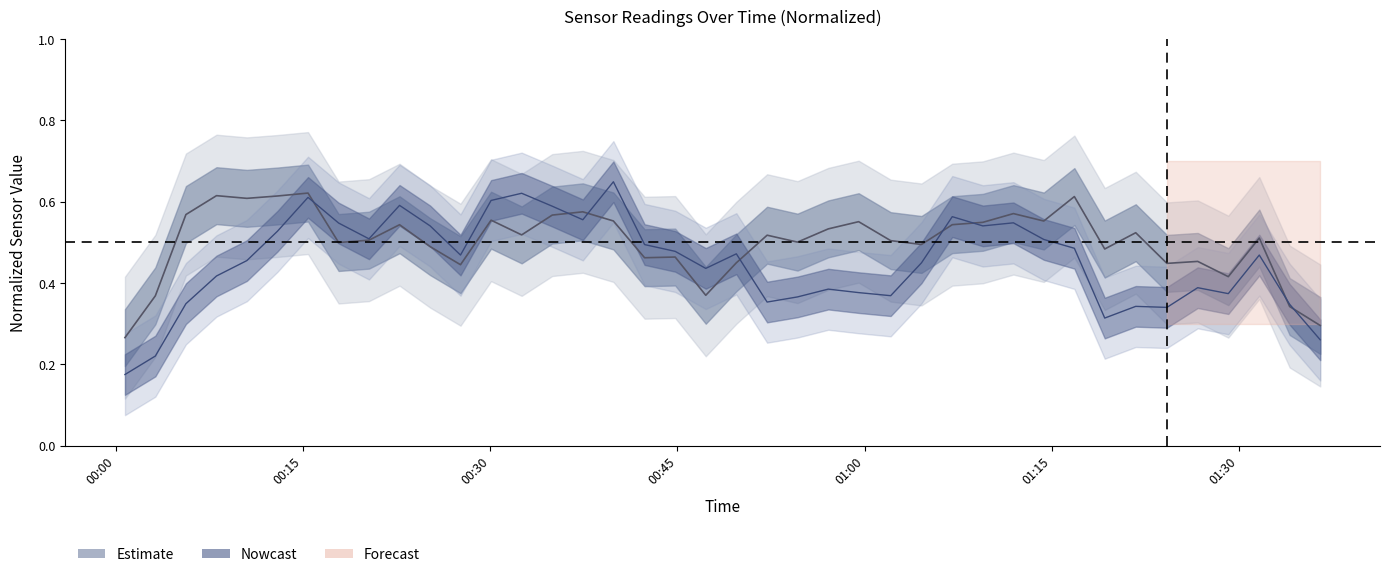

How many data points does each series have?

40